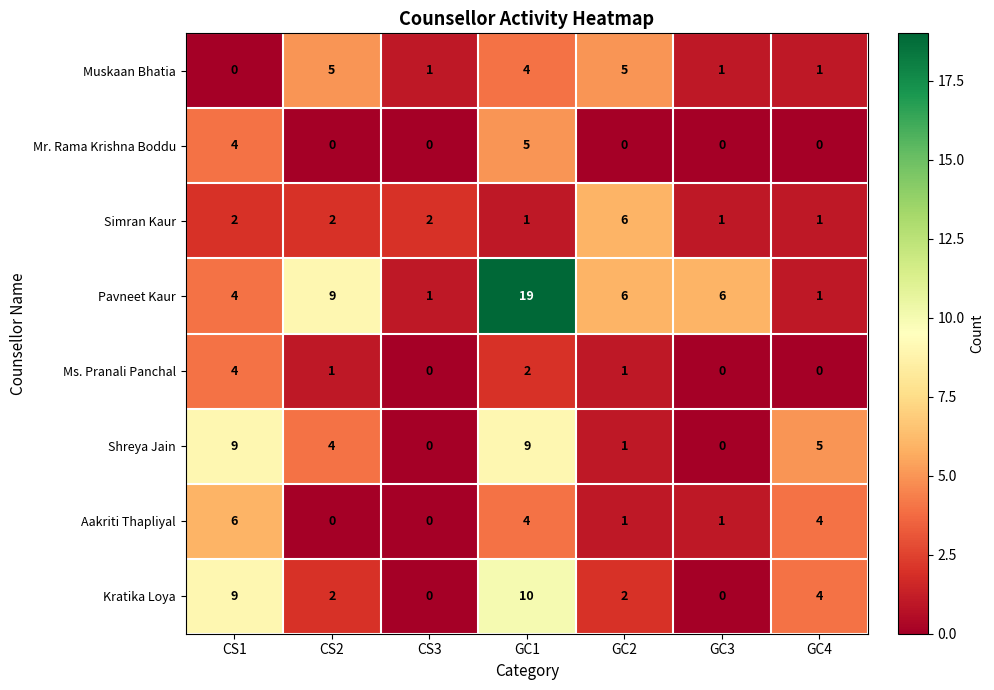

The value of Simran Kaur at CS2 is 2. True or false?

True